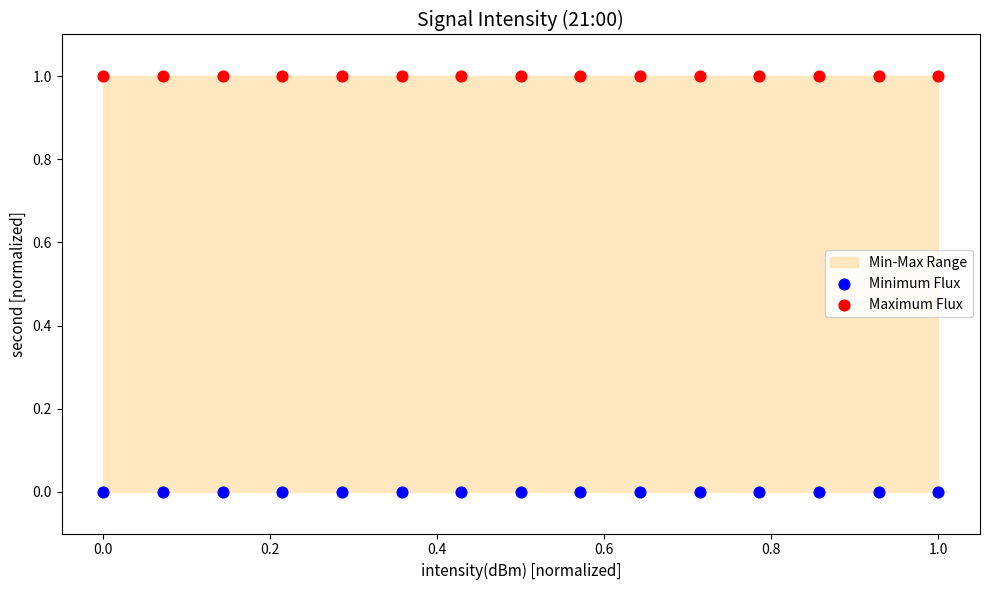

Which series reaches the maximum Y coordinate?

Maximum Flux